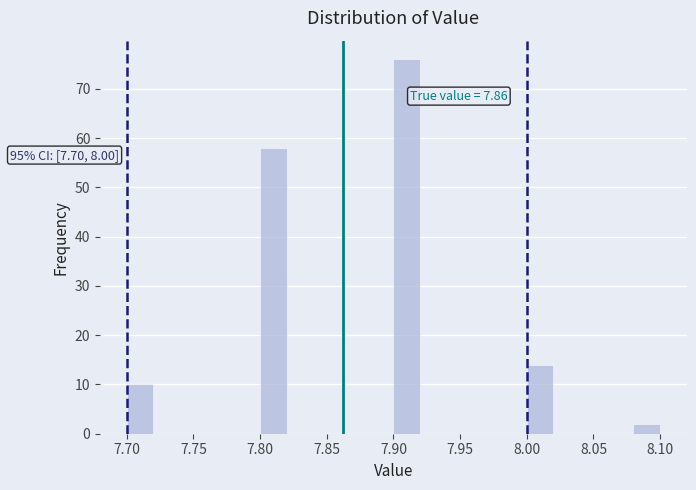

Which range on the x-axis has the tallest bar?

7.90 to 7.92